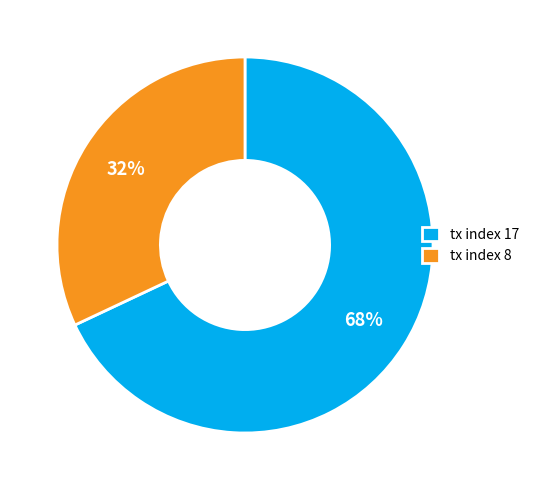

The tx index 8 slice represents 22% of the pie. True or false?

False